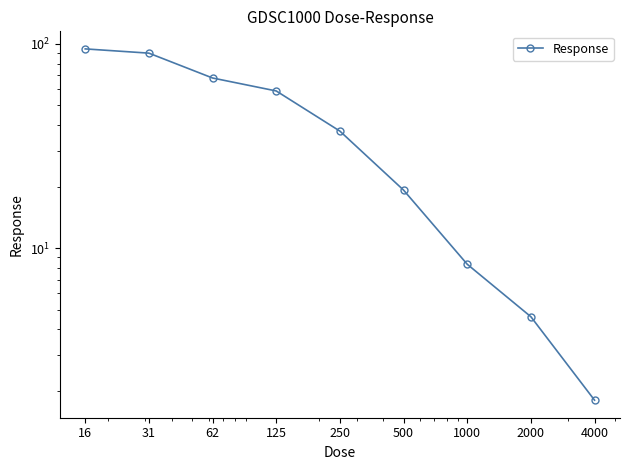

How many lines are shown in the chart?

1